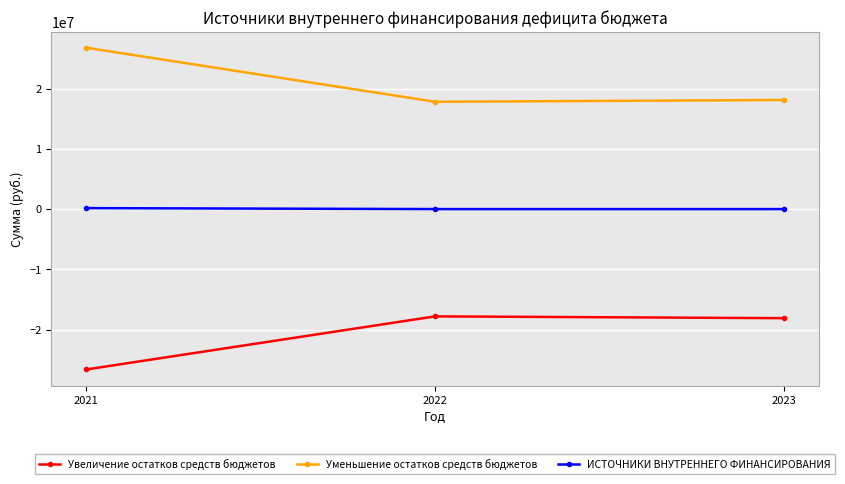

Which series has the largest total across all categories?

Уменьшение остатков средств бюджетов